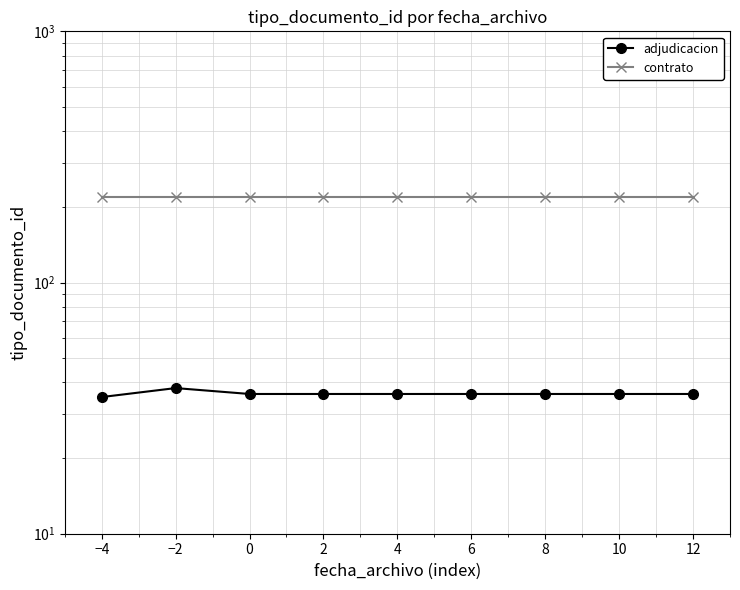

What is the difference between the highest and lowest values at 0?

184